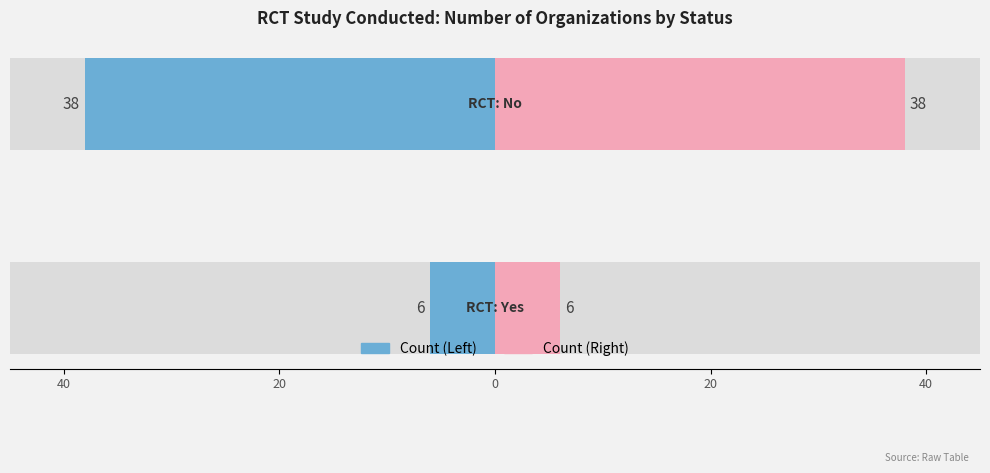

What is the value of the # Orgs (Blue) bar at the 2nd from the left?

-38